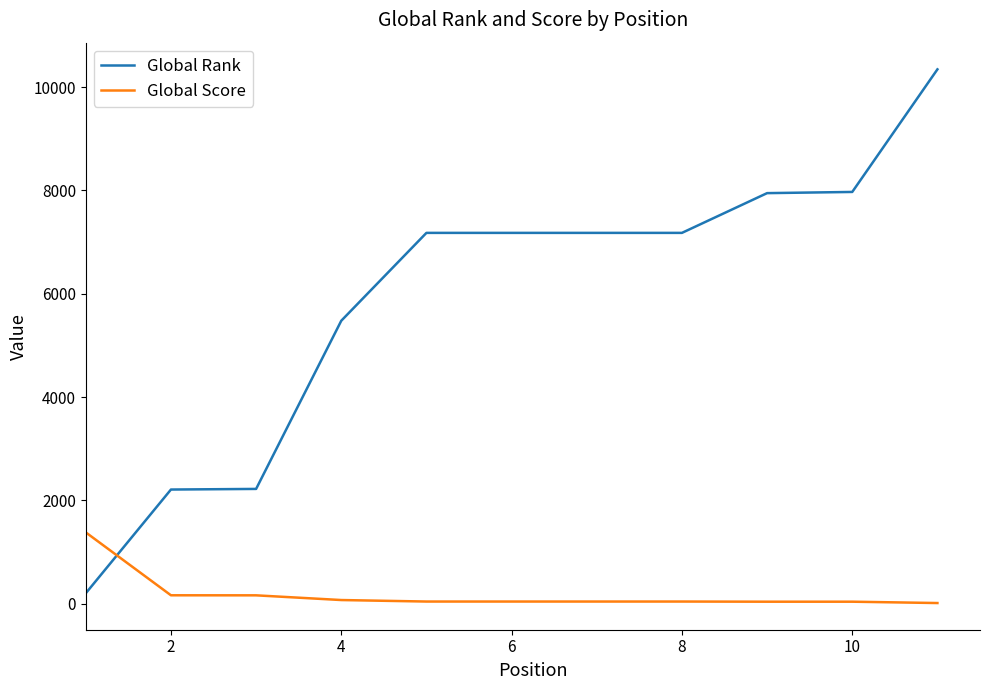

How many lines are shown in the chart?

2